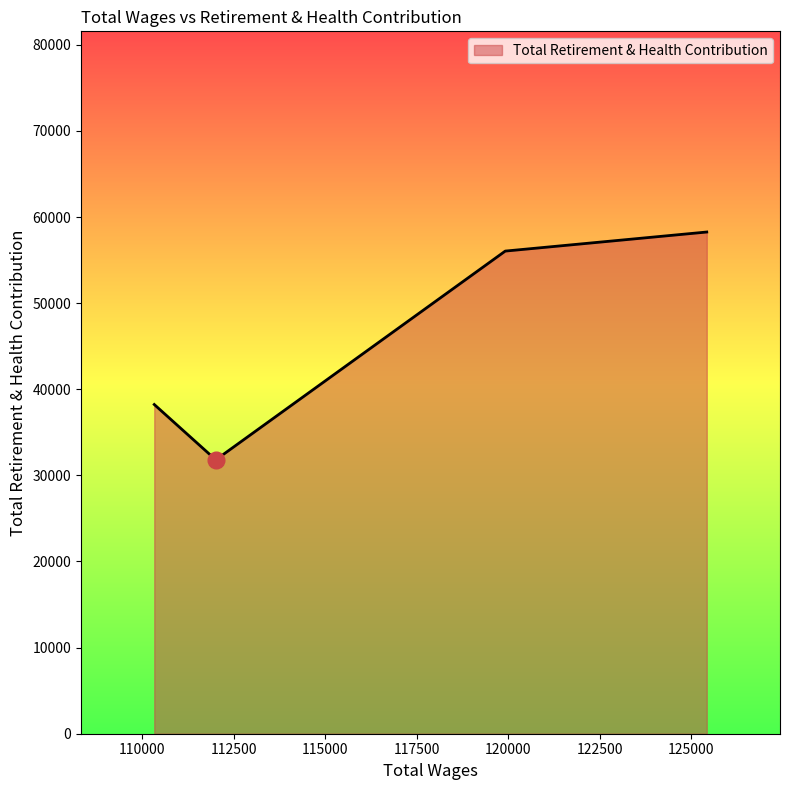

What is the average value?

46082